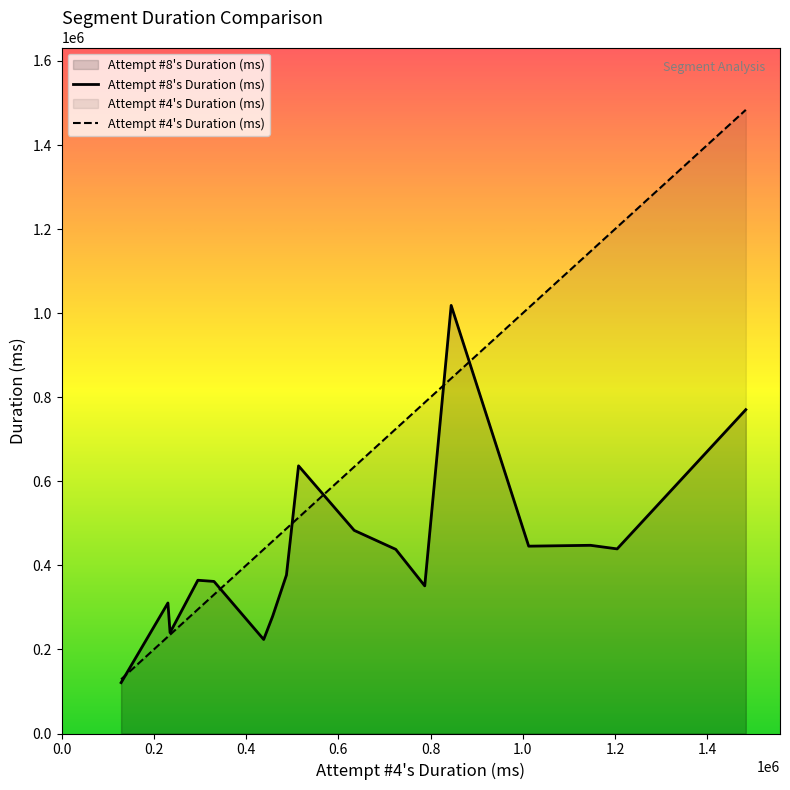

Which series has the largest range (max minus min)?

Attempt #4's Duration (ms)